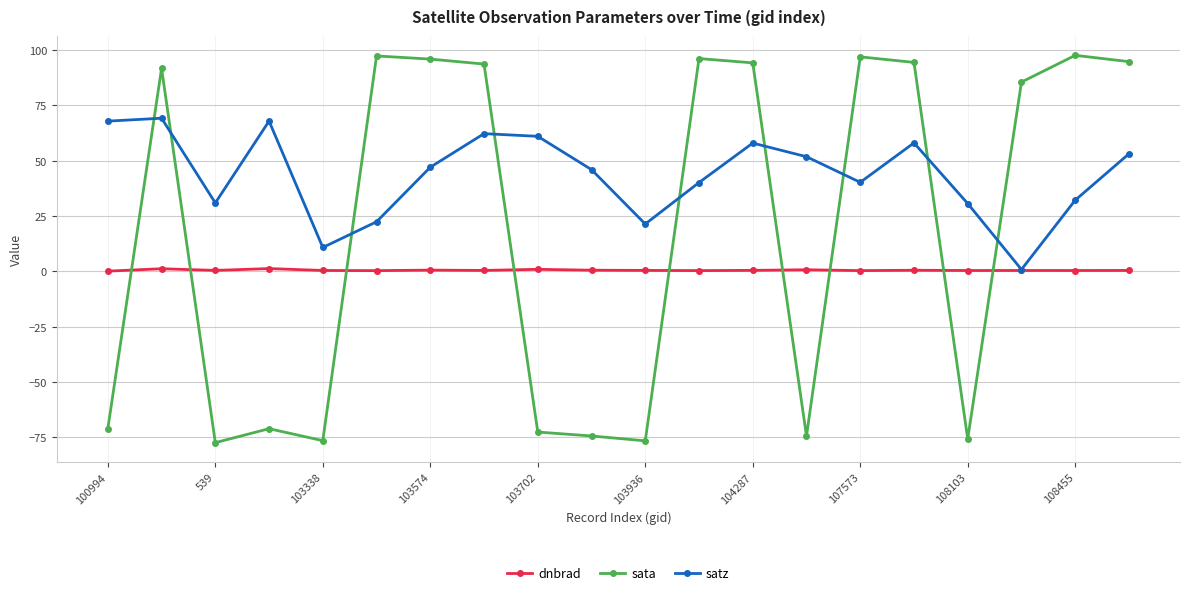

How many lines are shown in the chart?

3